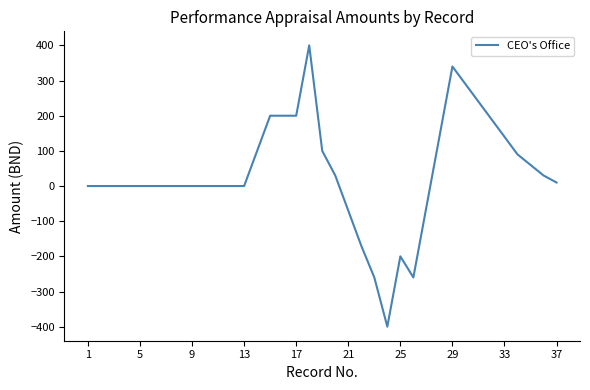

What is the difference between the maximum and minimum values?

800